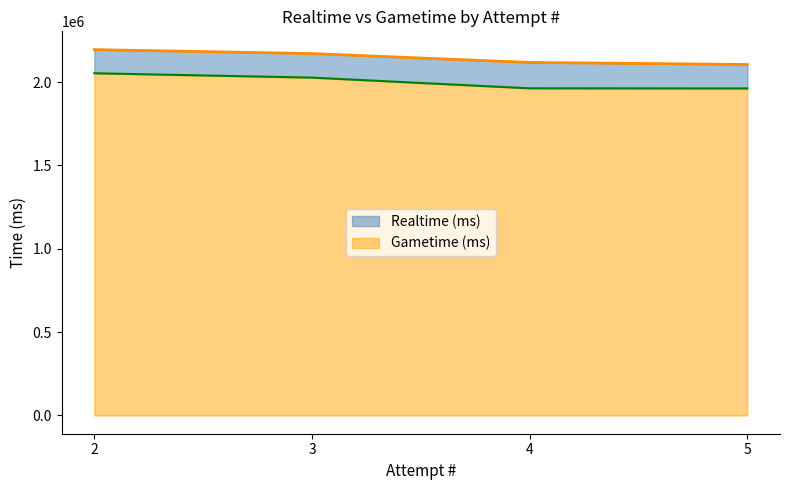

What is the value of the 1st point from the left?

2194448